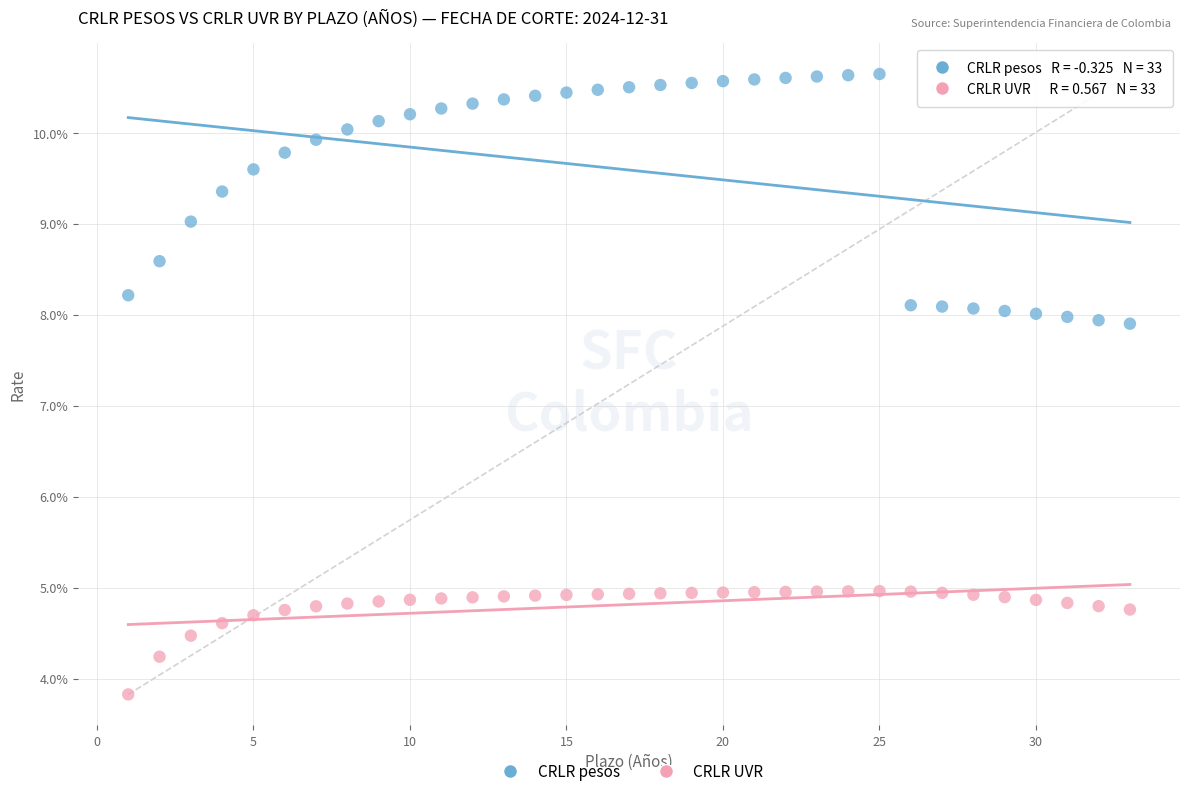

What are all the series names shown in the legend?

CRLR pesos, CRLR UVR